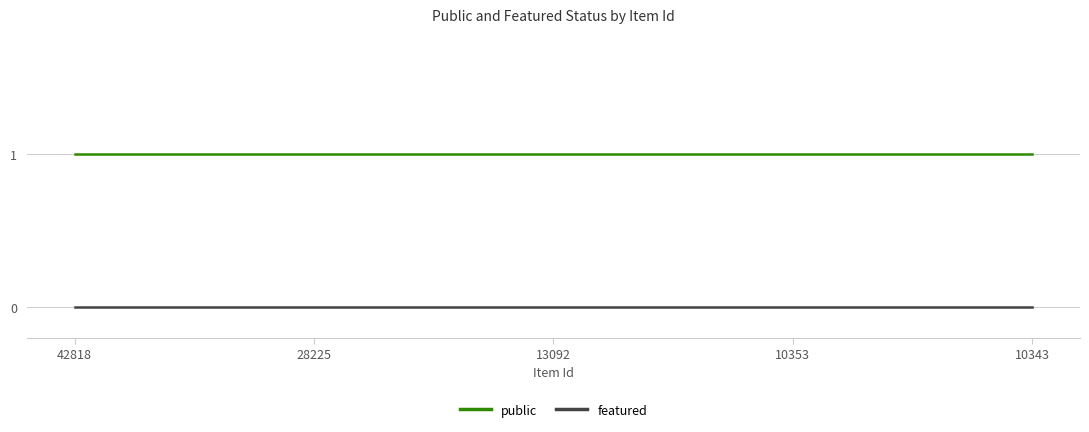

Which series has the largest total across all categories?

public